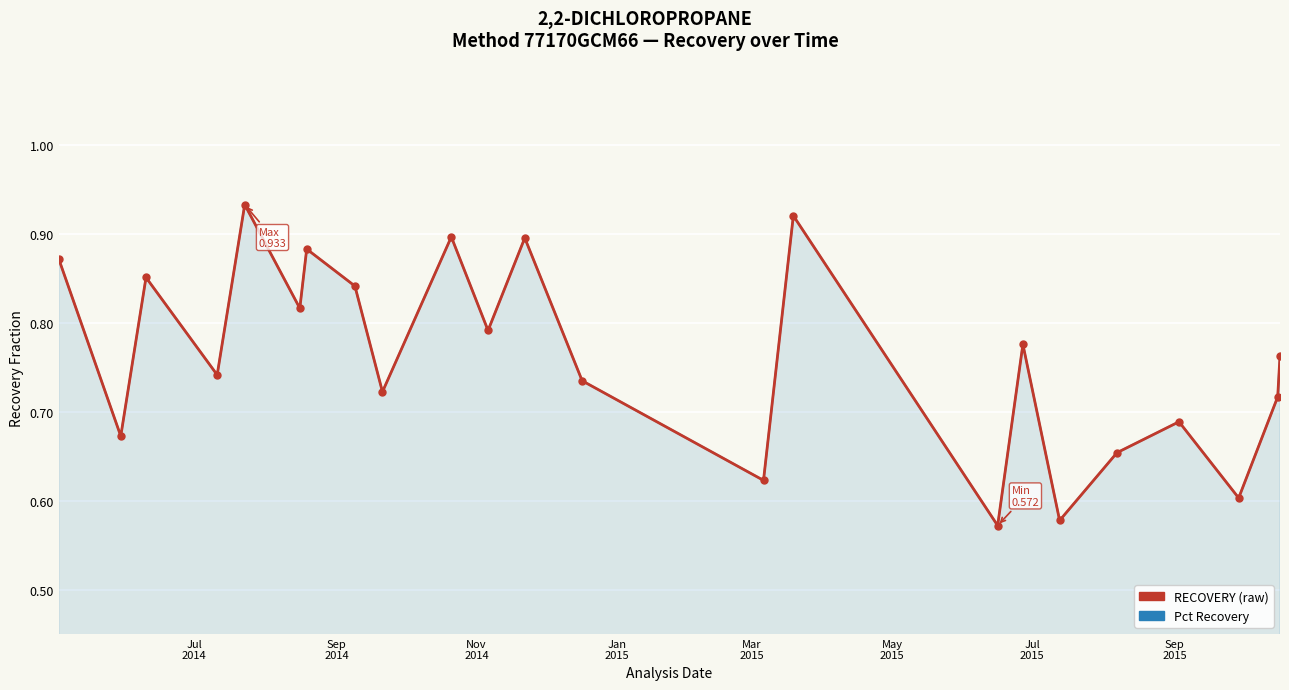

How many intersections are there between Pct Recovery and RECOVERY?

10